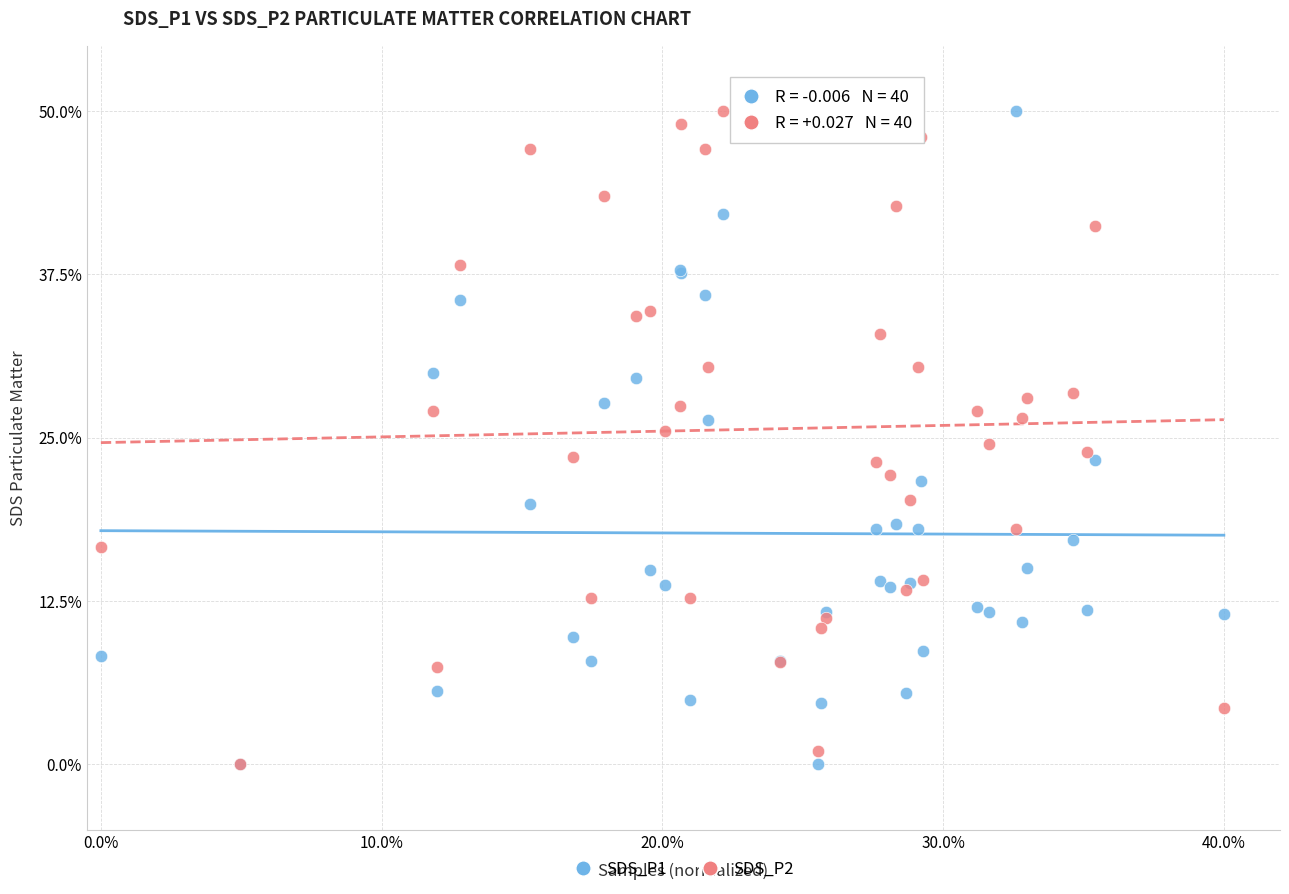

What are all the series names shown in the legend?

SDS_P1, SDS_P2